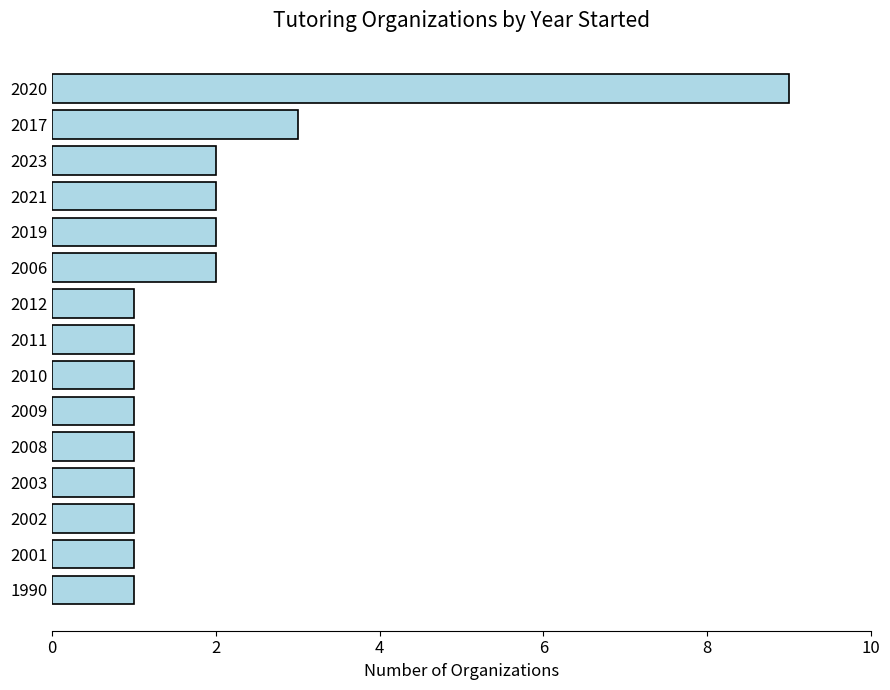

Reading bottom to top, what are all the values shown in this chart?

1990=1	2001=1	2002=1	2003=1	2008=1	2009=1	2010=1	2011=1	2012=1	2006=2	2019=2	2021=2	2023=2	2017=3	2020=9